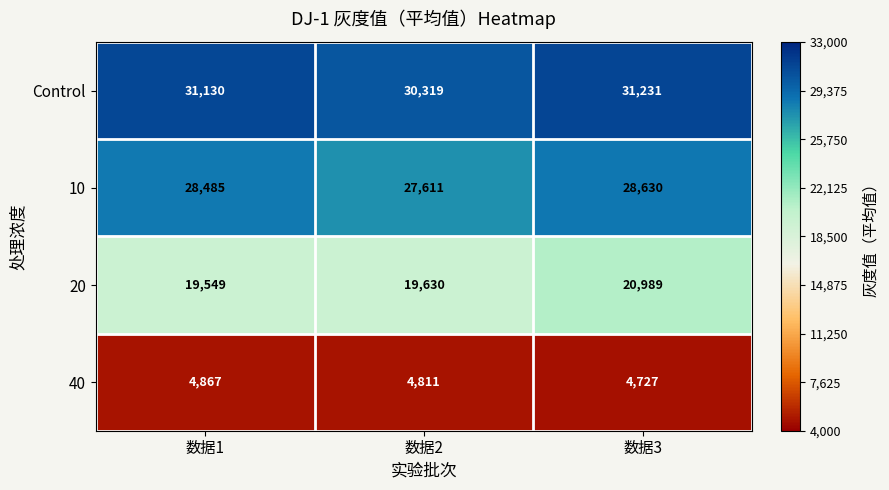

Is it true that 20 equals 10718 at 数据1?

False